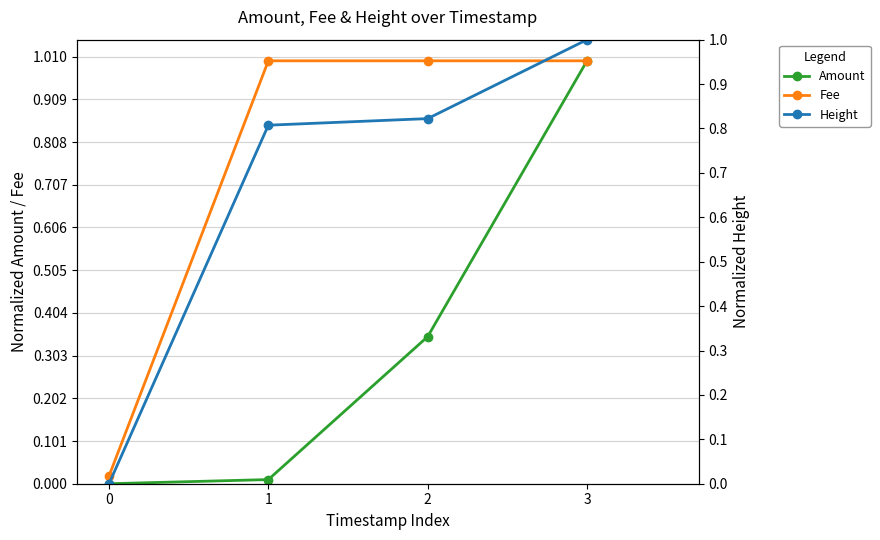

What is the sum of the Height values at 2 and 0?

0.8